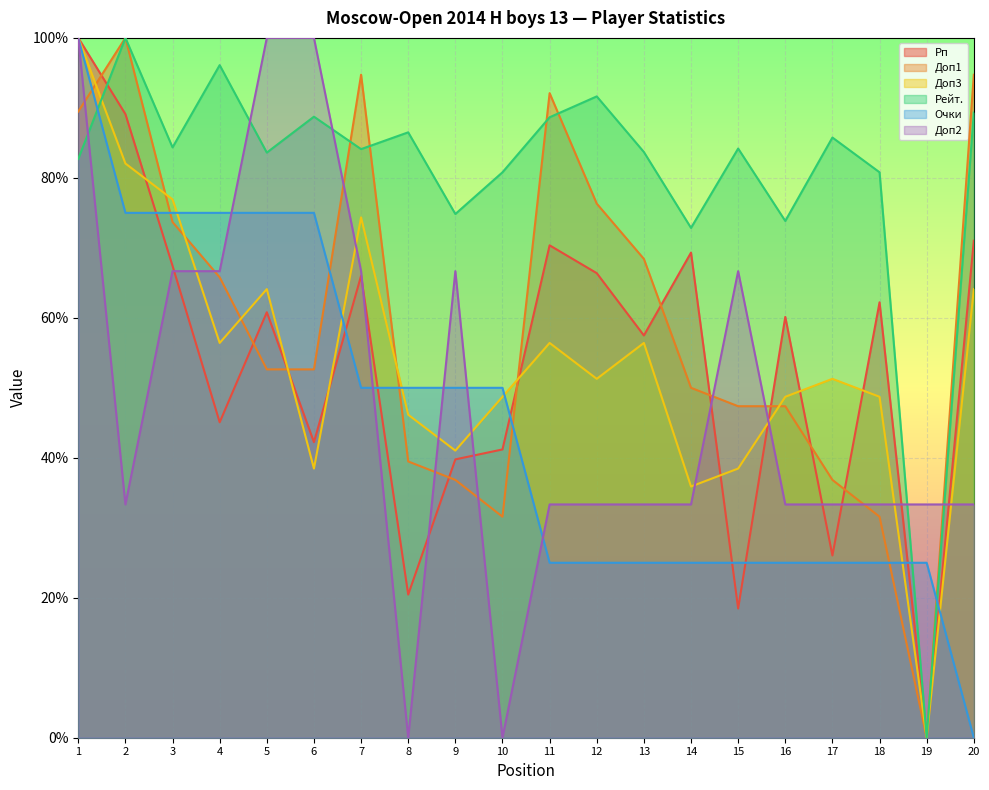

The Очки series shows 25.0 at 17. True or false?

True